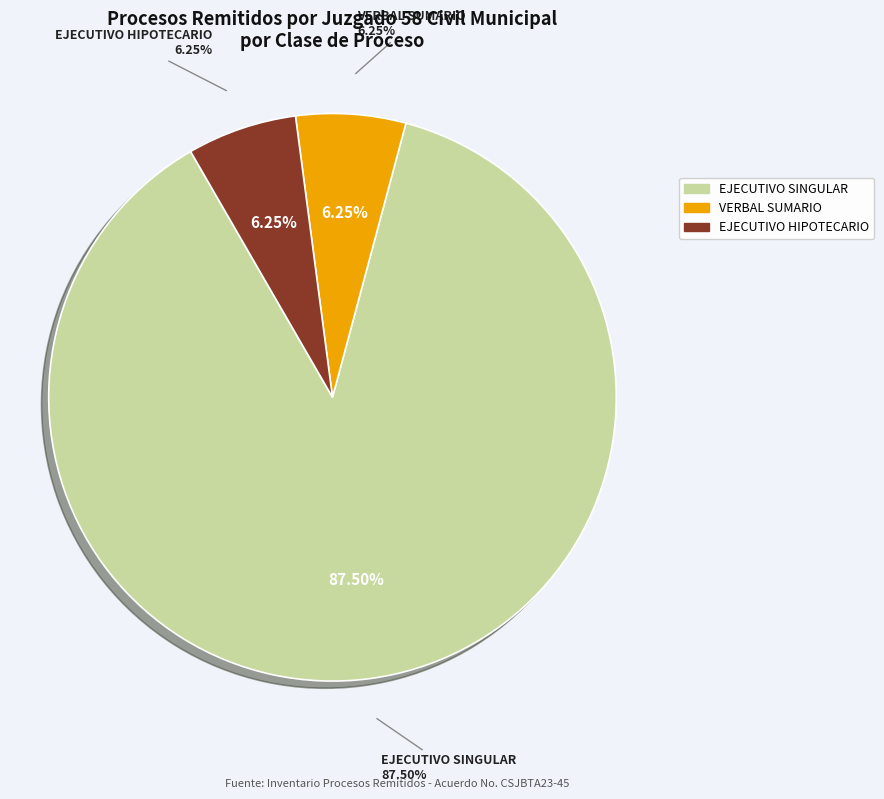

What percentage is NOT represented by VERBAL SUMARIO?

93.8%